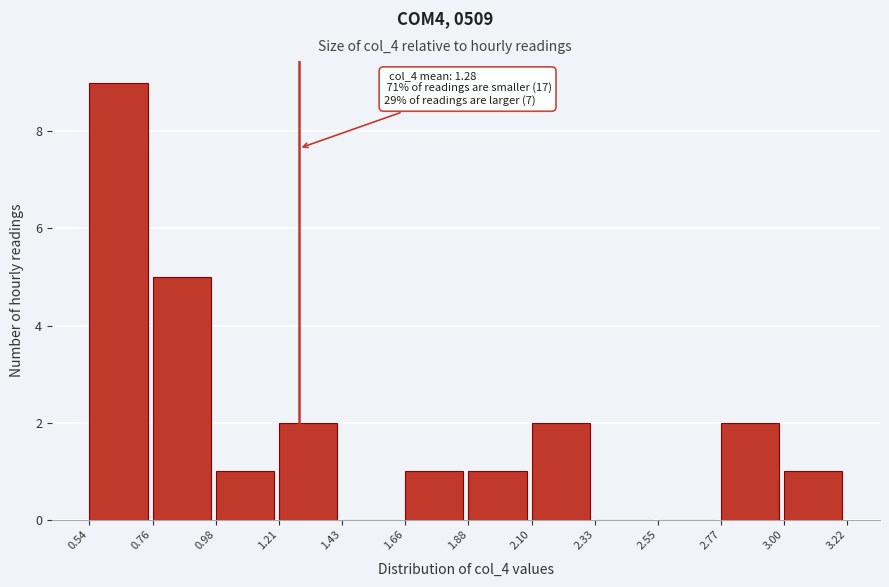

Which range on the x-axis has the tallest bar?

0.54 to 0.76